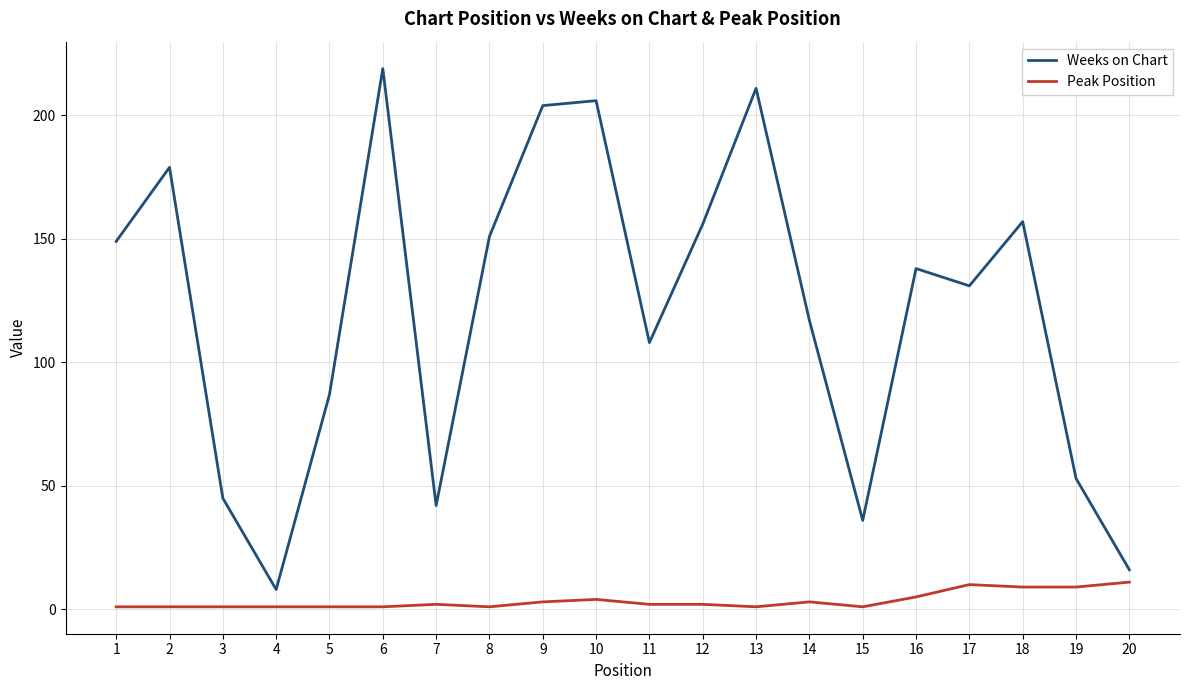

Reading right to left, list all the values displayed in this chart.

Weeks on Chart: 20=16	19=53	18=157	17=131	16=138	15=36	14=117	13=211	12=156	11=108	10=206	9=204	8=151	7=42	6=219	5=87	4=8	3=45	2=179	1=149
Peak Position: 20=11	19=9	18=9	17=10	16=5	15=1	14=3	13=1	12=2	11=2	10=4	9=3	8=1	7=2	6=1	5=1	4=1	3=1	2=1	1=1